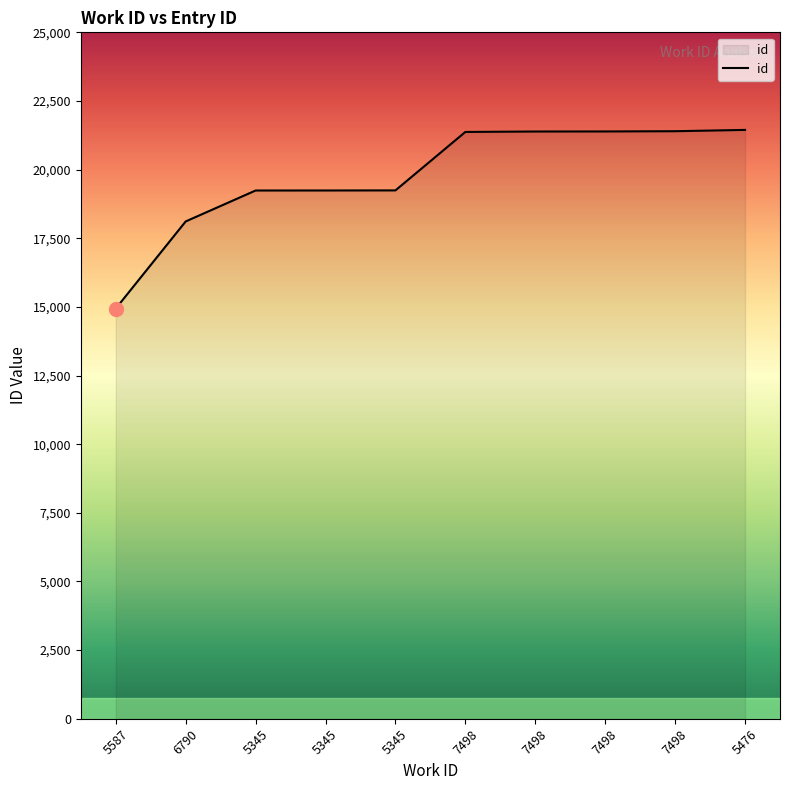

True or false: the data has more than 2 interior local peaks.

False